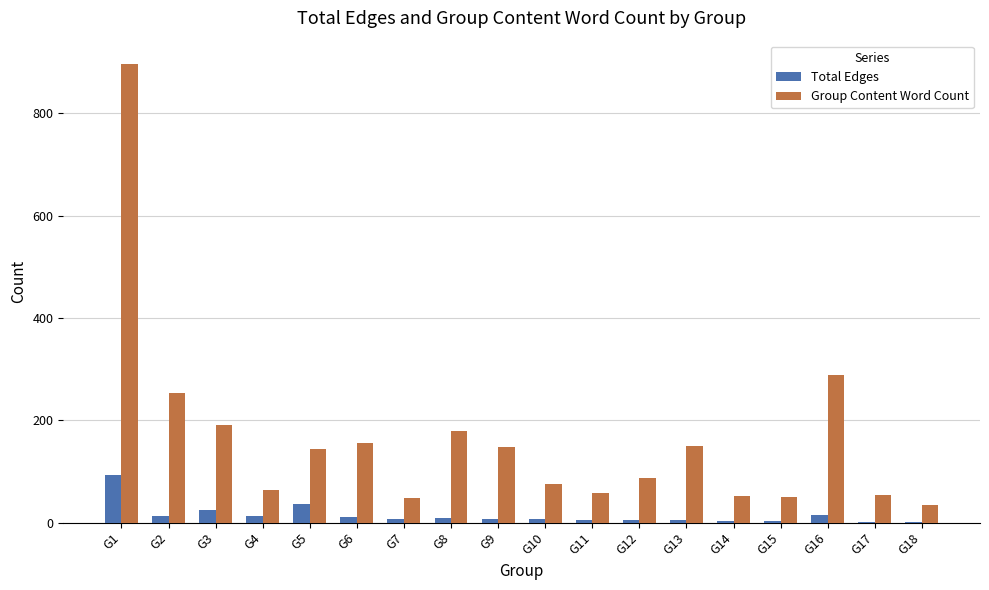

Which category has the highest value in the Group Content Word Count series?

G1